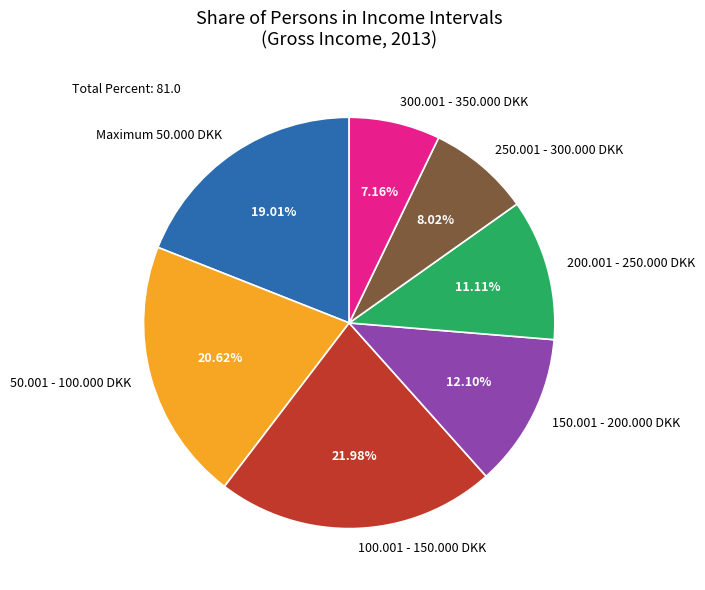

Count the number of slices in the pie.

7